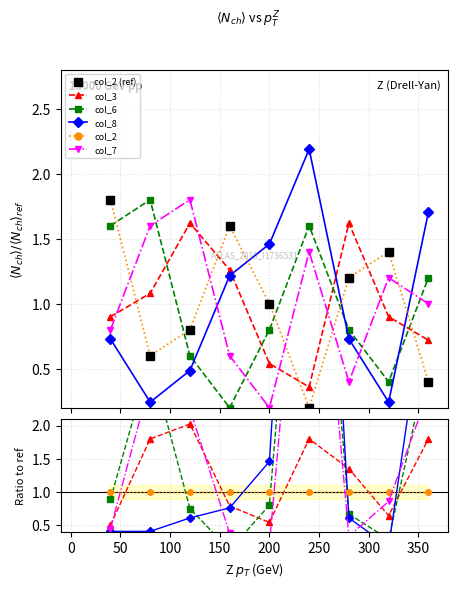

Count the number of categories in the chart.

9